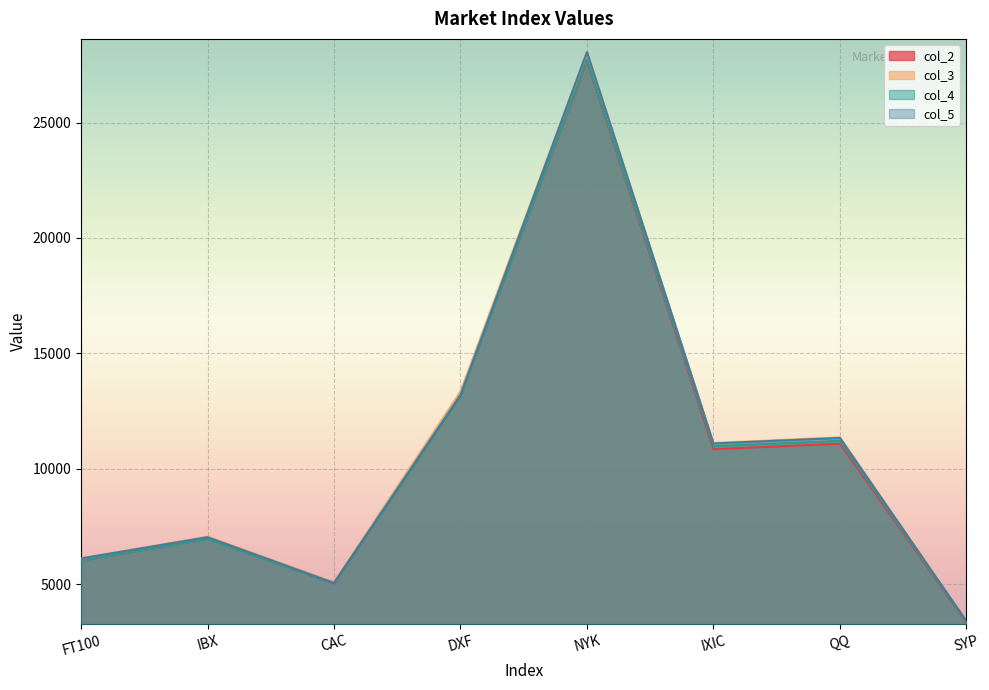

The value of col_5 at IBX is 9639.5. True or false?

False